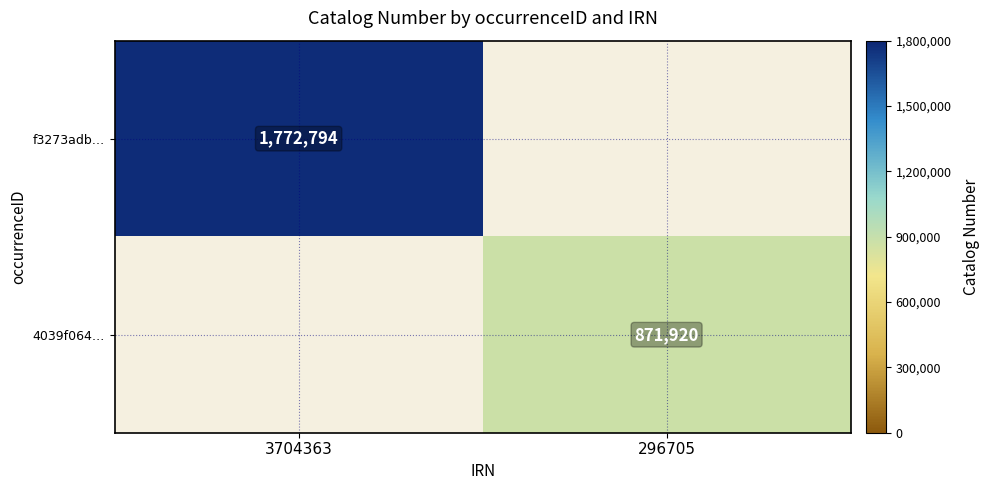

True or false: f3273adb… has a value of 2731754 at 3704363.

False